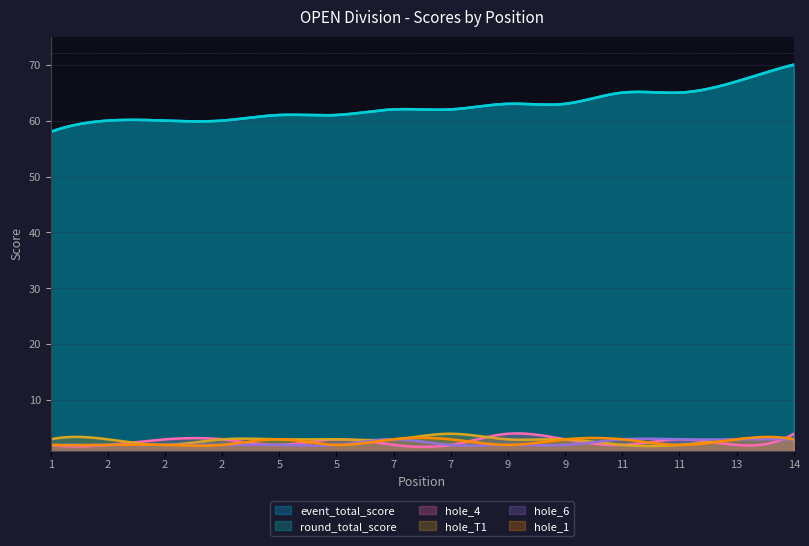

What is the difference between the maximum and minimum values in the round_total_score series?

12